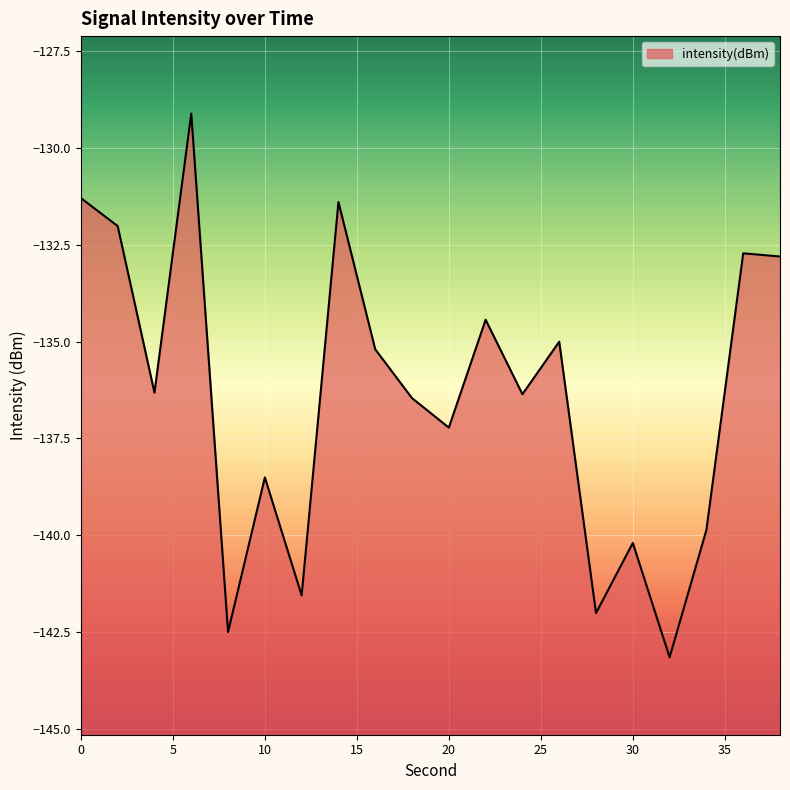

What is the change in value from 34 to 36?

+7.1